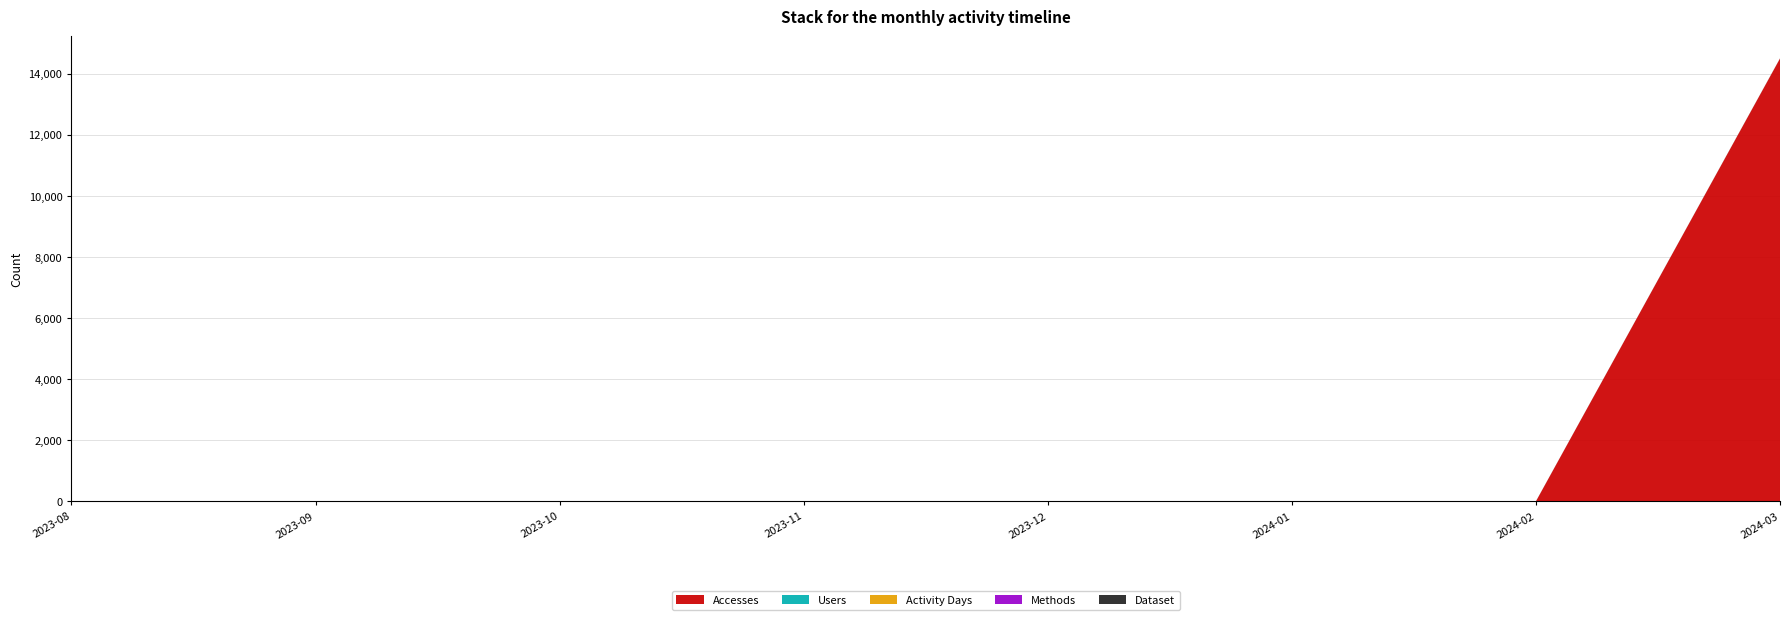

Reading right to left, extract all data points from this chart.

Accesses: 14494	1	0	0	0	0	0	2
Users: 2	1	0	0	0	0	0	1
Activity Days: 2	1	0	0	0	0	0	1
Methods: 1	1	0	0	0	0	0	1
Dataset: 1	1	0	0	0	0	0	1